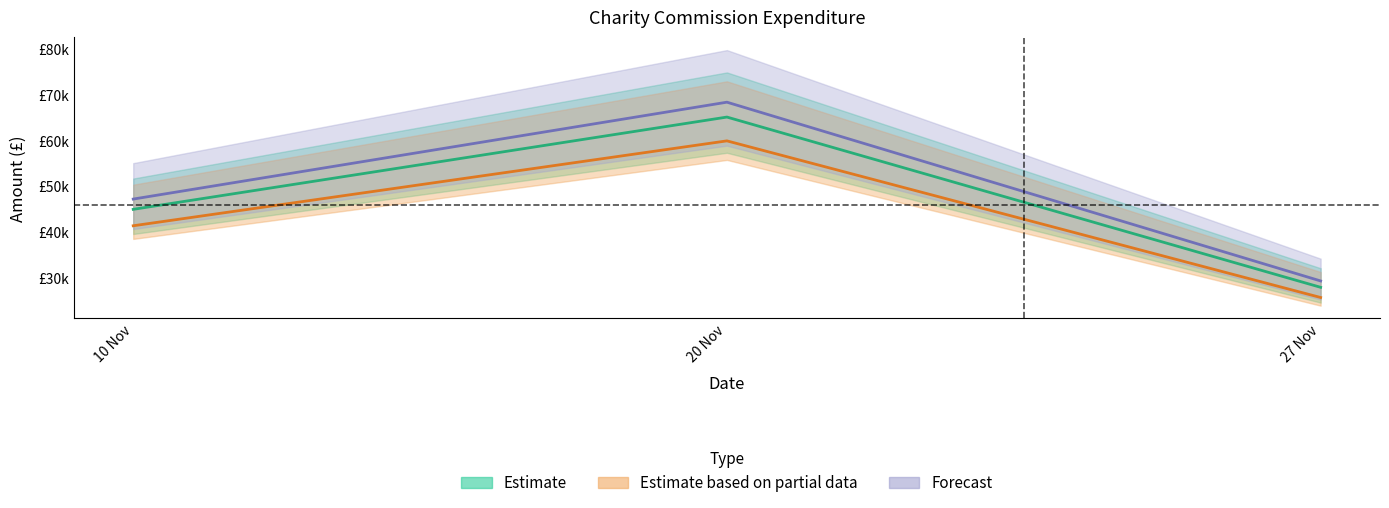

What is the value of the Forecast point at the 2nd from the left?

68436.7